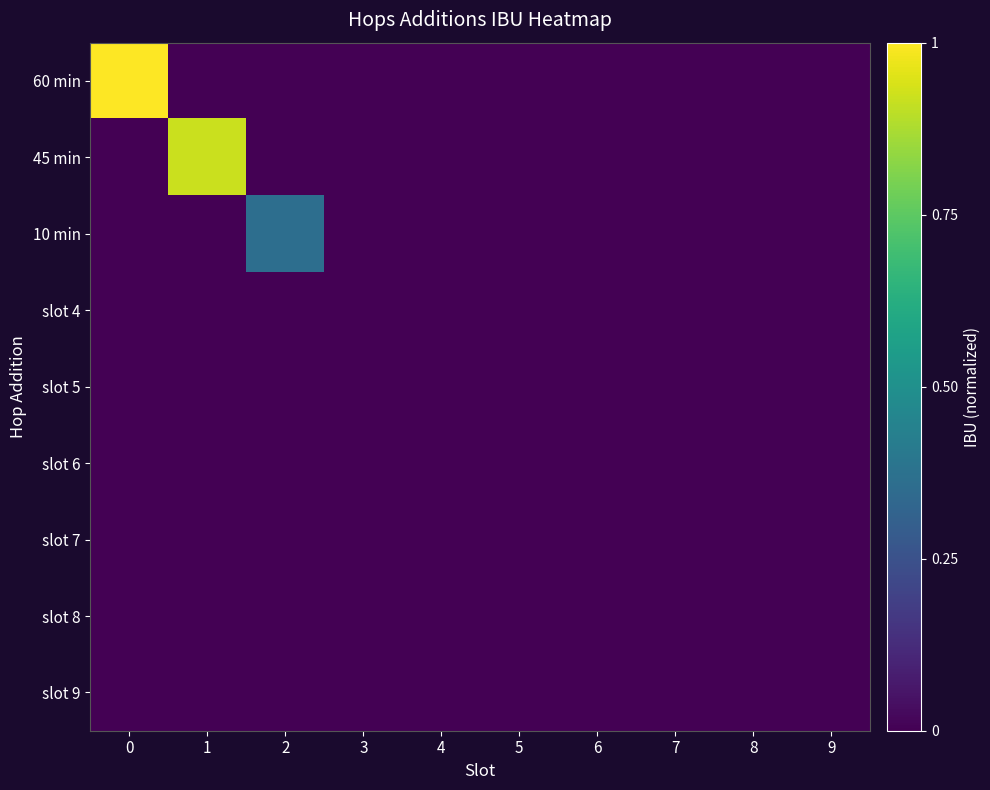

Reading left to right, what are all the values shown in this chart?

60 min: 0=1.0	1=0.0	2=0.0	3=0.0	4=0.0	5=0.0	6=0.0	7=0.0	8=0.0	9=0.0
45 min: 0=0.0	1=0.9	2=0.0	3=0.0	4=0.0	5=0.0	6=0.0	7=0.0	8=0.0	9=0.0
10 min: 0=0.0	1=0.0	2=0.4	3=0.0	4=0.0	5=0.0	6=0.0	7=0.0	8=0.0	9=0.0
slot 4: 0=0.0	1=0.0	2=0.0	3=0.0	4=0.0	5=0.0	6=0.0	7=0.0	8=0.0	9=0.0
slot 5: 0=0.0	1=0.0	2=0.0	3=0.0	4=0.0	5=0.0	6=0.0	7=0.0	8=0.0	9=0.0
slot 6: 0=0.0	1=0.0	2=0.0	3=0.0	4=0.0	5=0.0	6=0.0	7=0.0	8=0.0	9=0.0
slot 7: 0=0.0	1=0.0	2=0.0	3=0.0	4=0.0	5=0.0	6=0.0	7=0.0	8=0.0	9=0.0
slot 8: 0=0.0	1=0.0	2=0.0	3=0.0	4=0.0	5=0.0	6=0.0	7=0.0	8=0.0	9=0.0
slot 9: 0=0.0	1=0.0	2=0.0	3=0.0	4=0.0	5=0.0	6=0.0	7=0.0	8=0.0	9=0.0